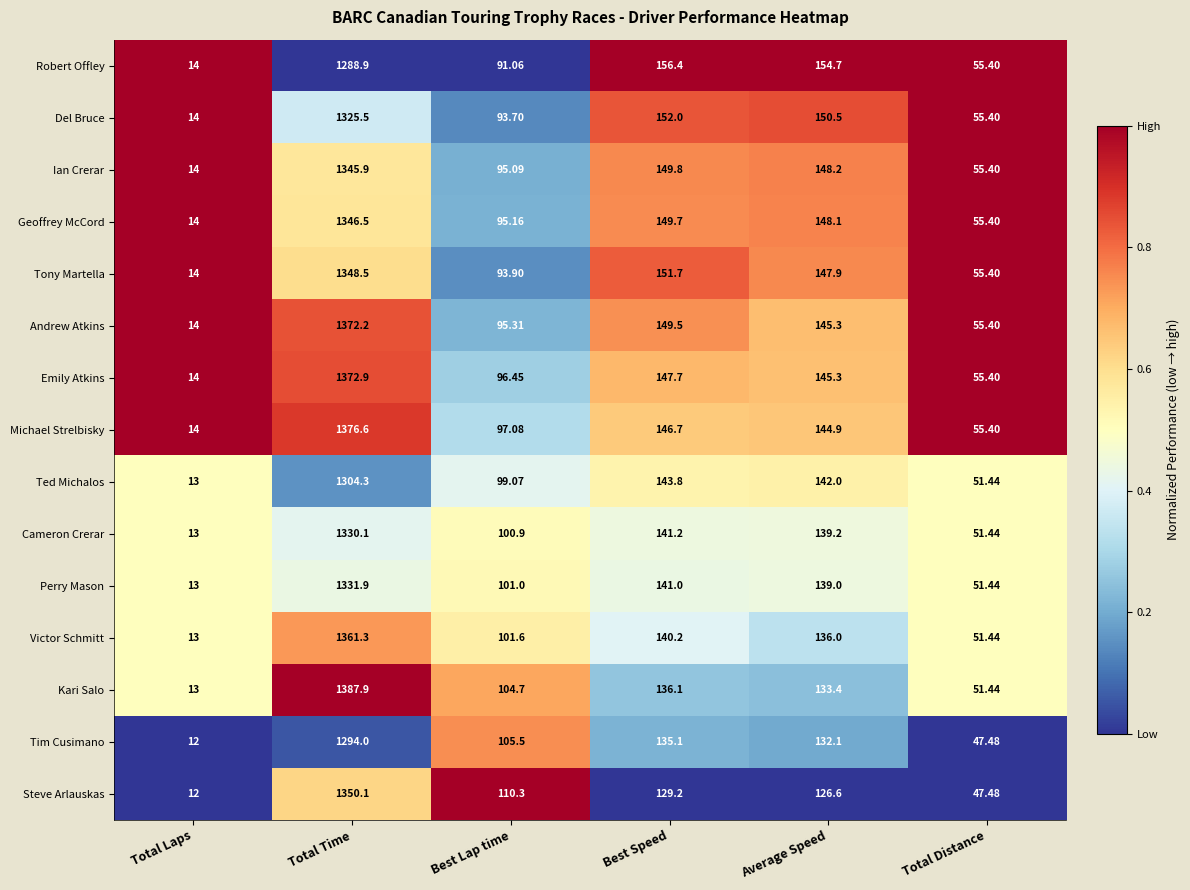

At which label does Tim Cusimano reach its minimum?

Total Laps